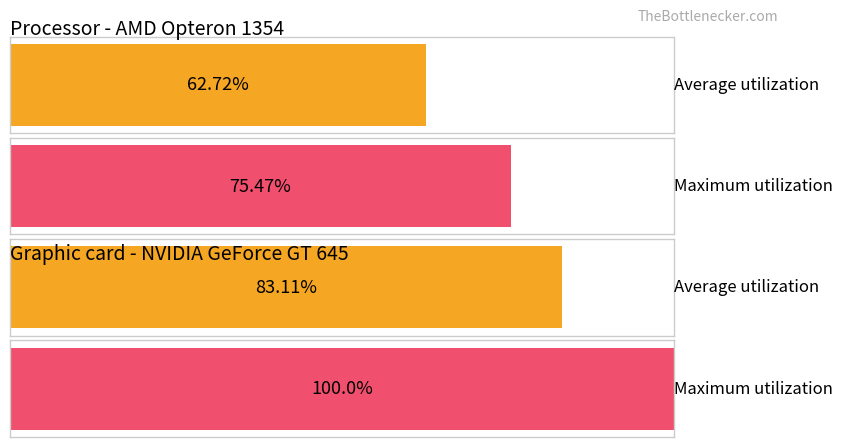

Does the chart contain stacked bars?

No